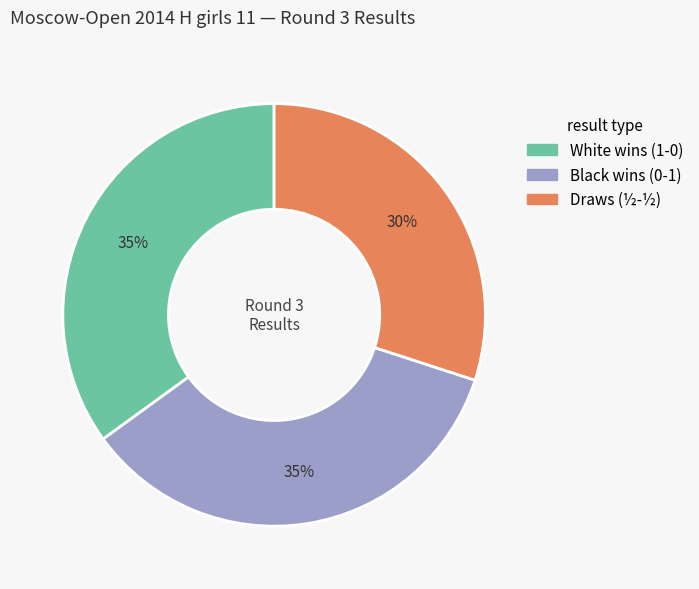

Which category has the smallest portion of the pie?

Draws (½-½)